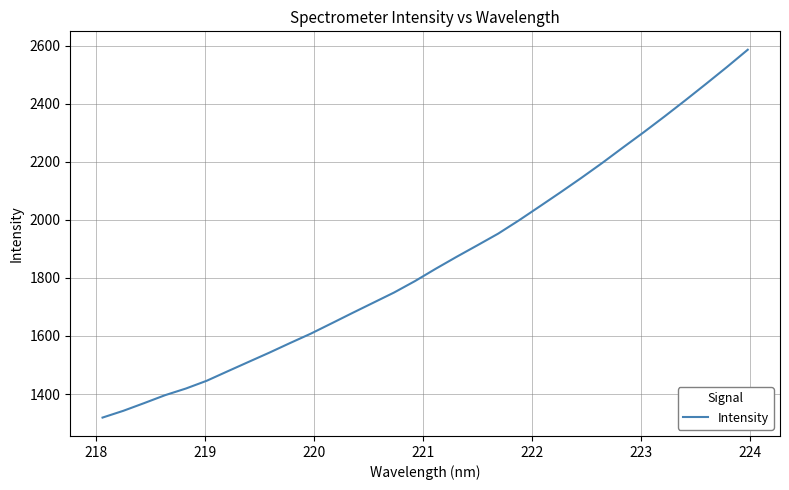

How many values exceed 1831?

16